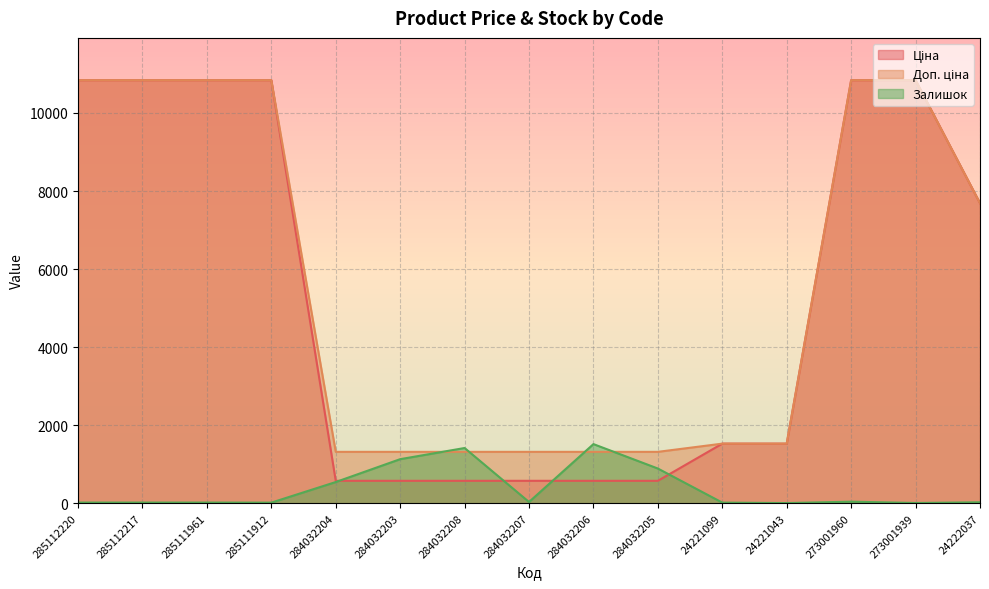

True or false: Залишок has a value of 889.0 at 284032205.

True